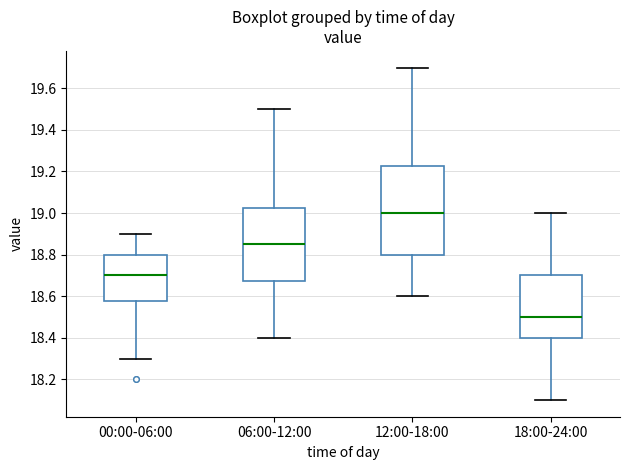

Where is the upper edge of the box for 00:00-06:00 on the y-axis? The values are not printed on the chart, so give them approximately, as read against the axis.

18.80